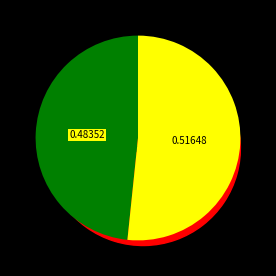

Is it true that Vadlejch Lucia is 43% of the pie?

False